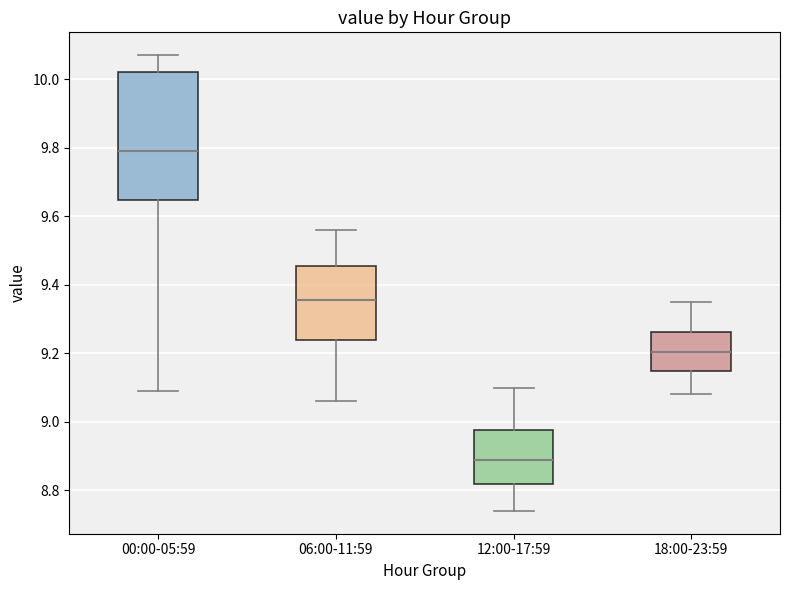

Where does the median line of the box for 18:00-23:59 sit on the y-axis? The values are not printed on the chart, so give them approximately, as read against the axis.

9.20